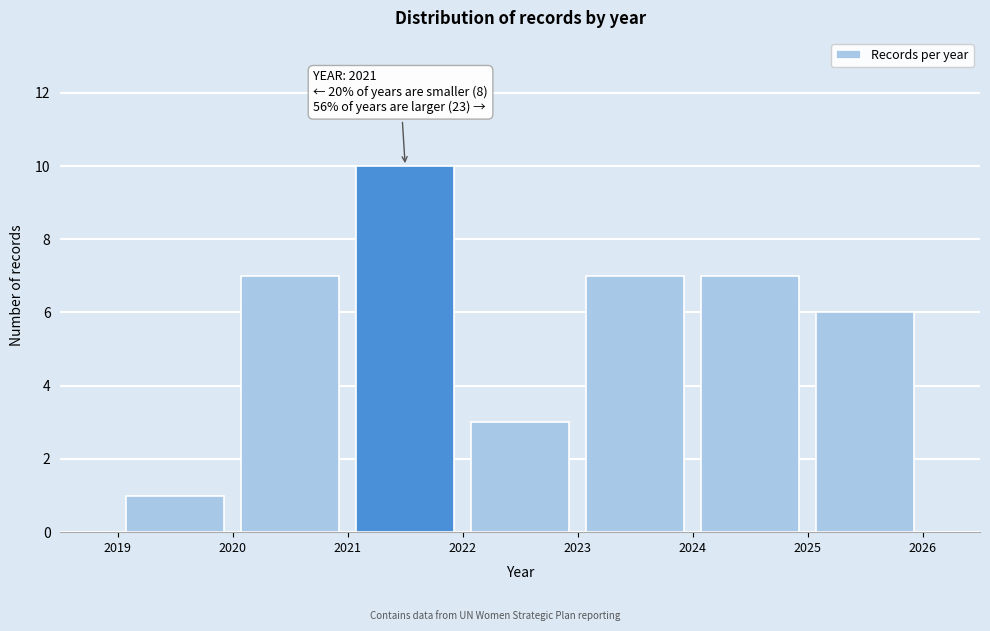

Which range on the x-axis has the tallest bar?

2021 to 2022